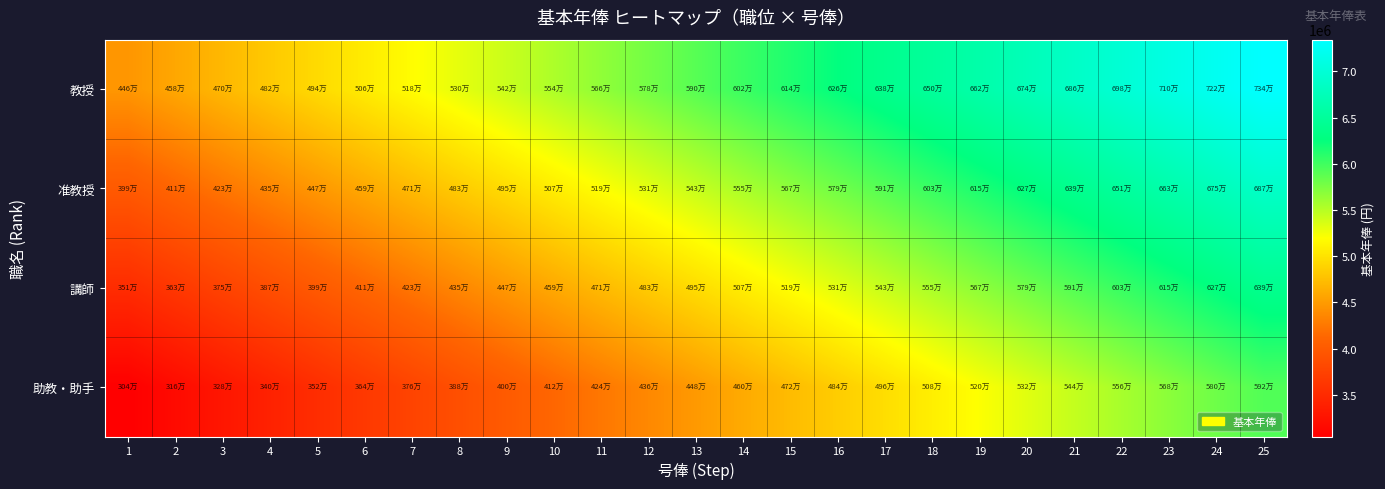

How many distinct data groups are displayed?

4